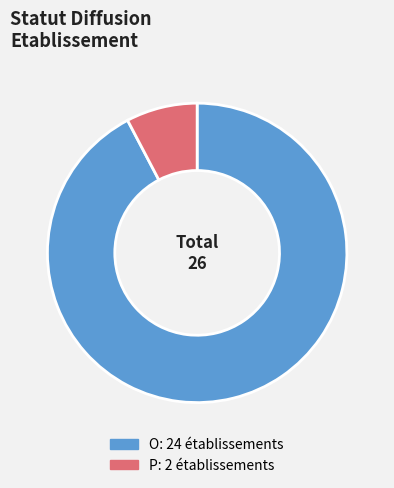

Do P and O together represent more than half of the pie?

Yes